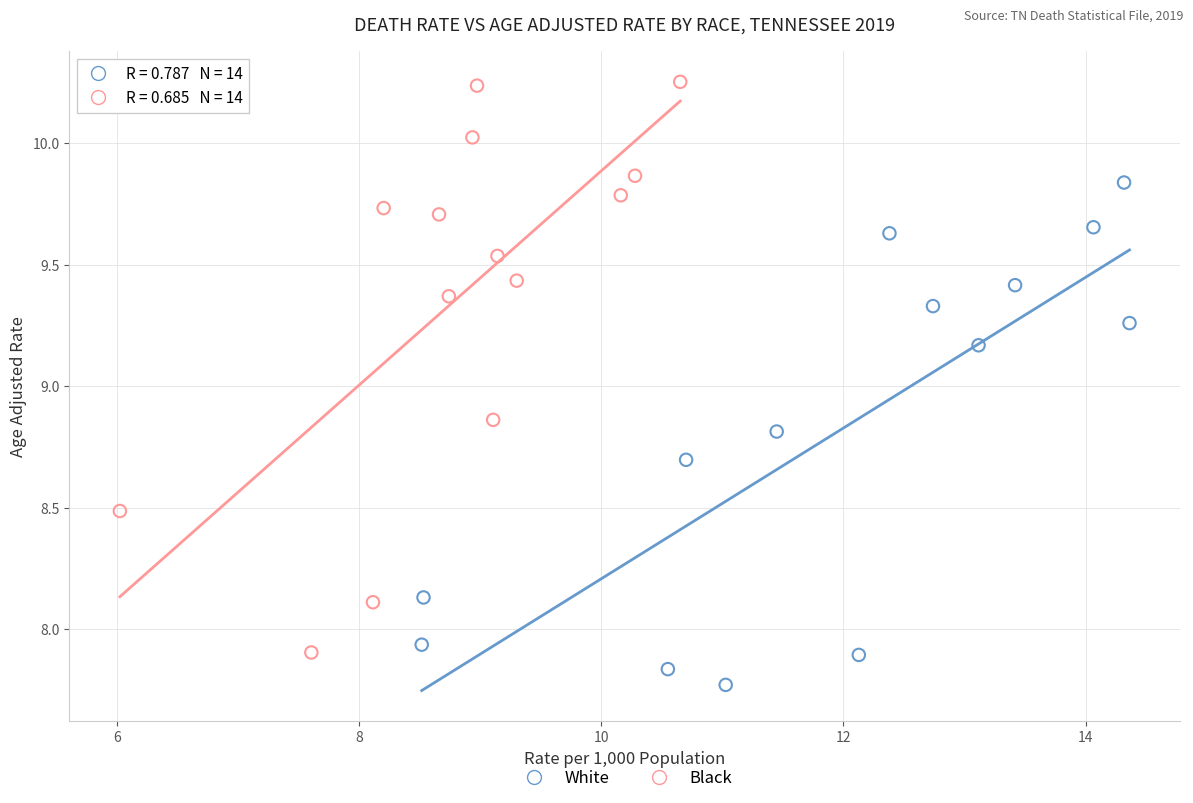

Which series contains the lowest Y value?

White